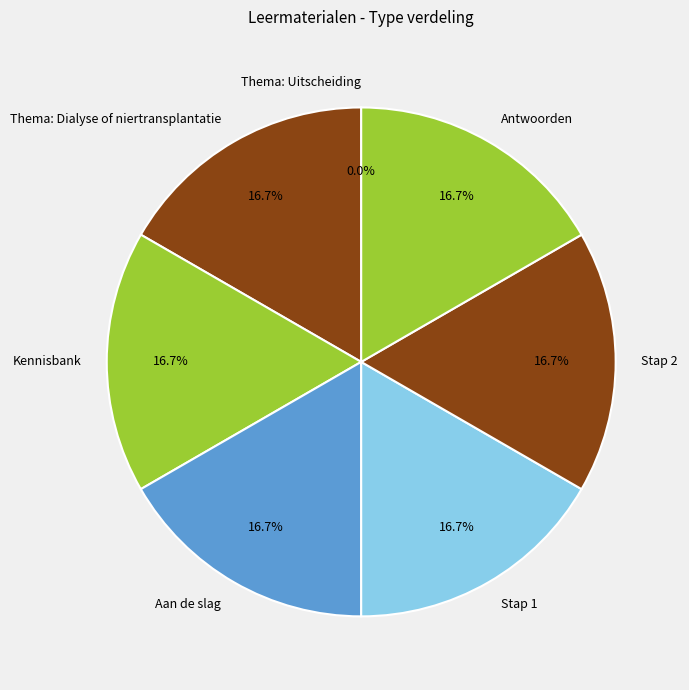

What percentage is the Kennisbank slice, to the nearest percent?

17%